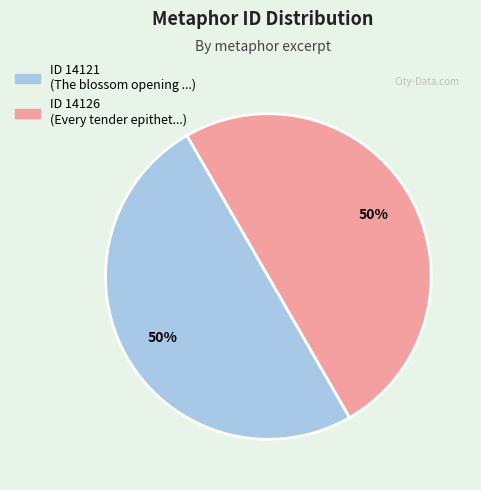

Count the number of slices in the pie.

2